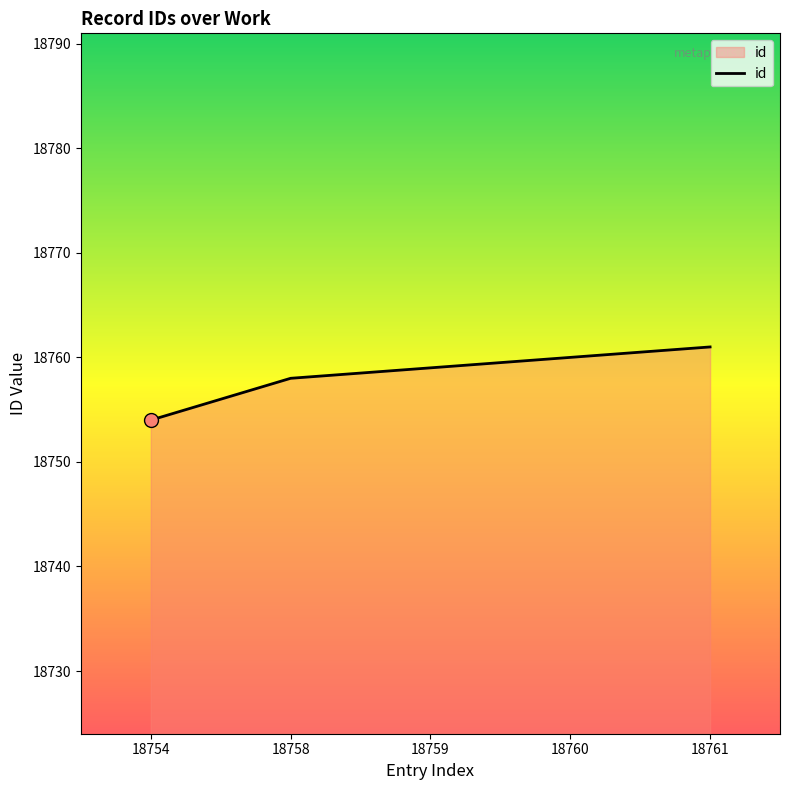

How many lines are shown in the chart?

1